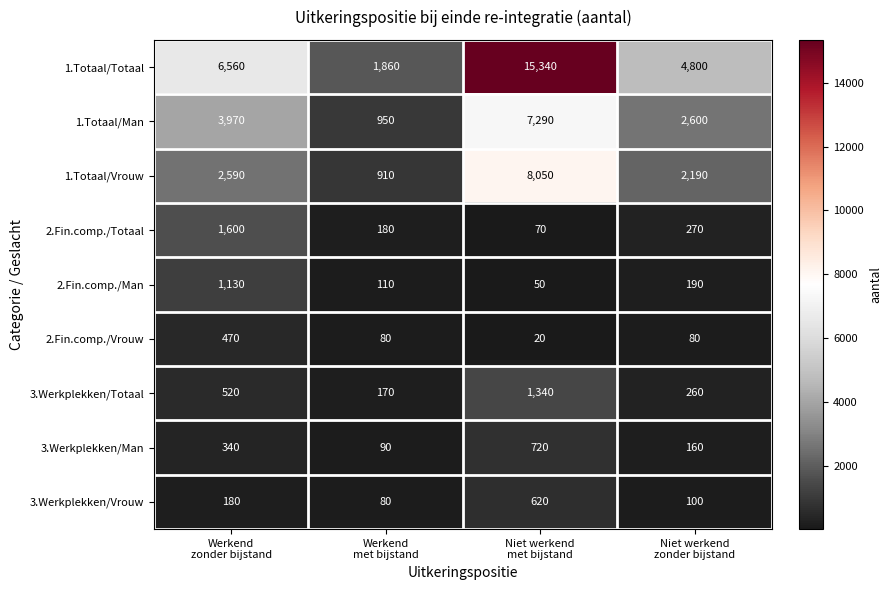

What is the maximum value shown in the chart?

15340